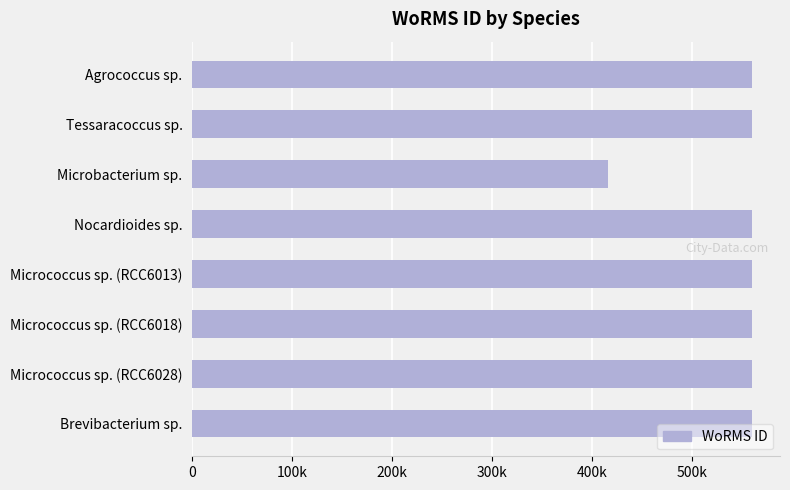

Are the bars horizontal?

Yes